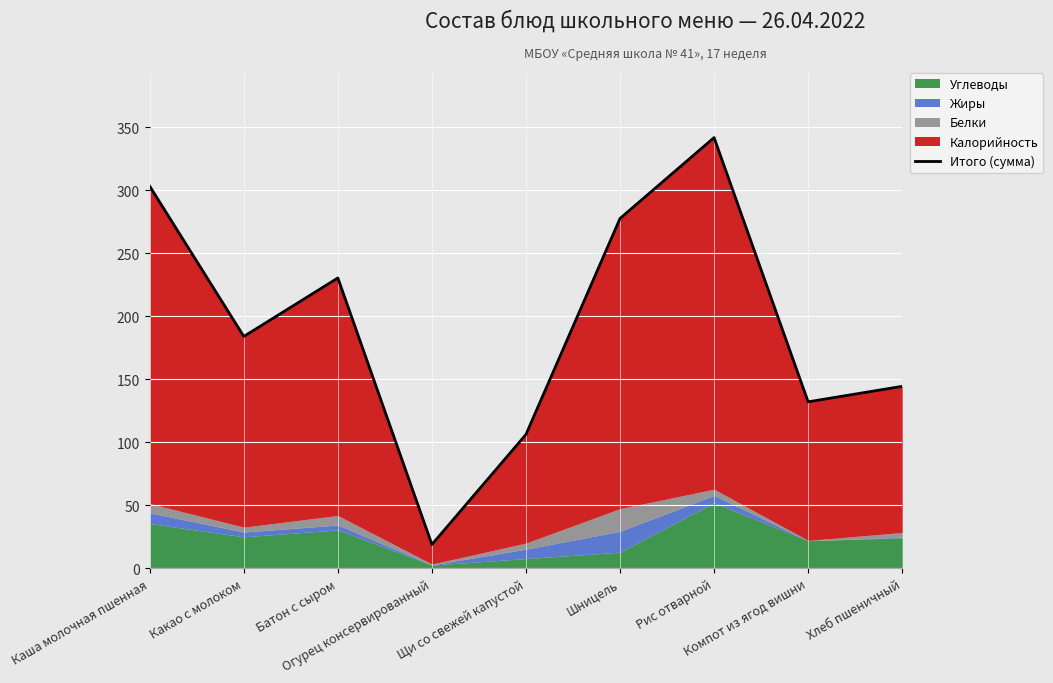

True or false: the data has more than 0 interior local peaks.

True